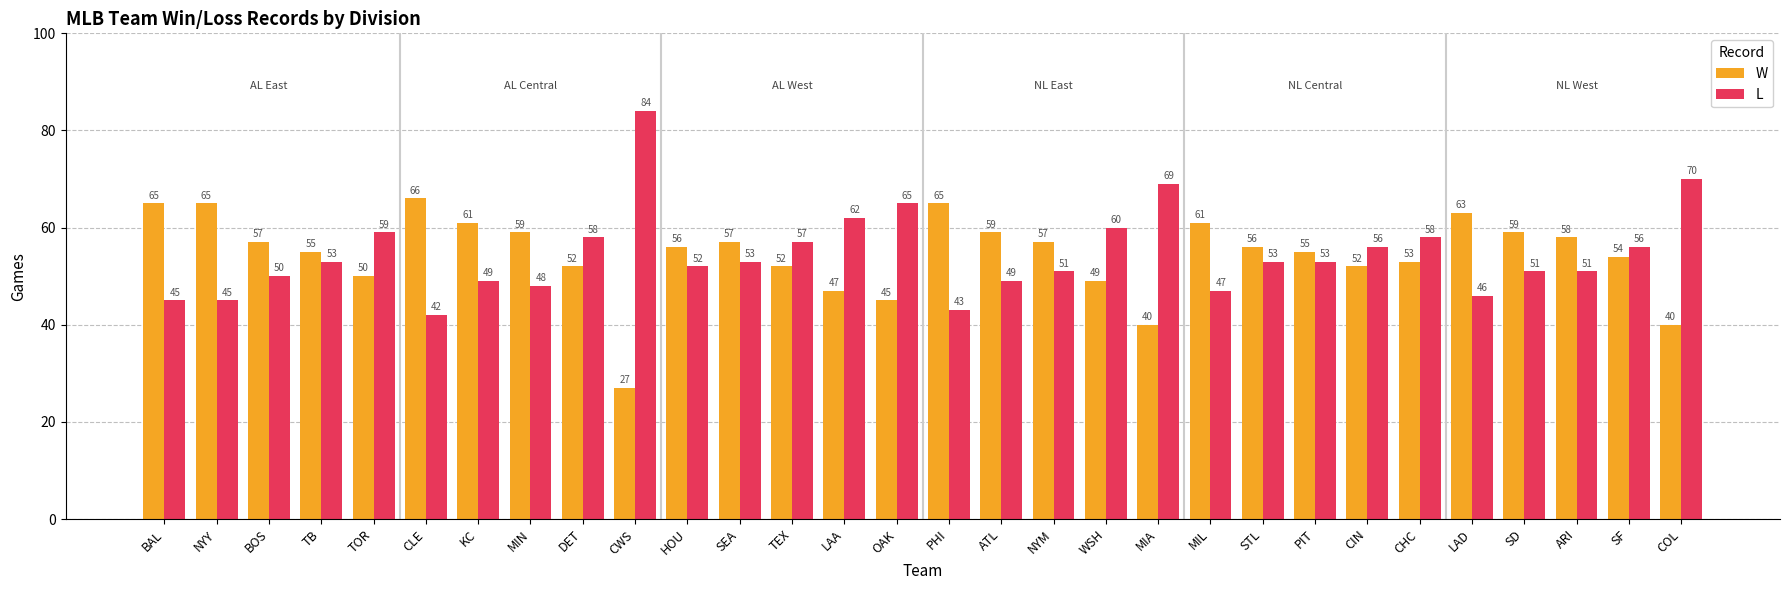

Rank the series by their maximum value, from highest to lowest.

L, W